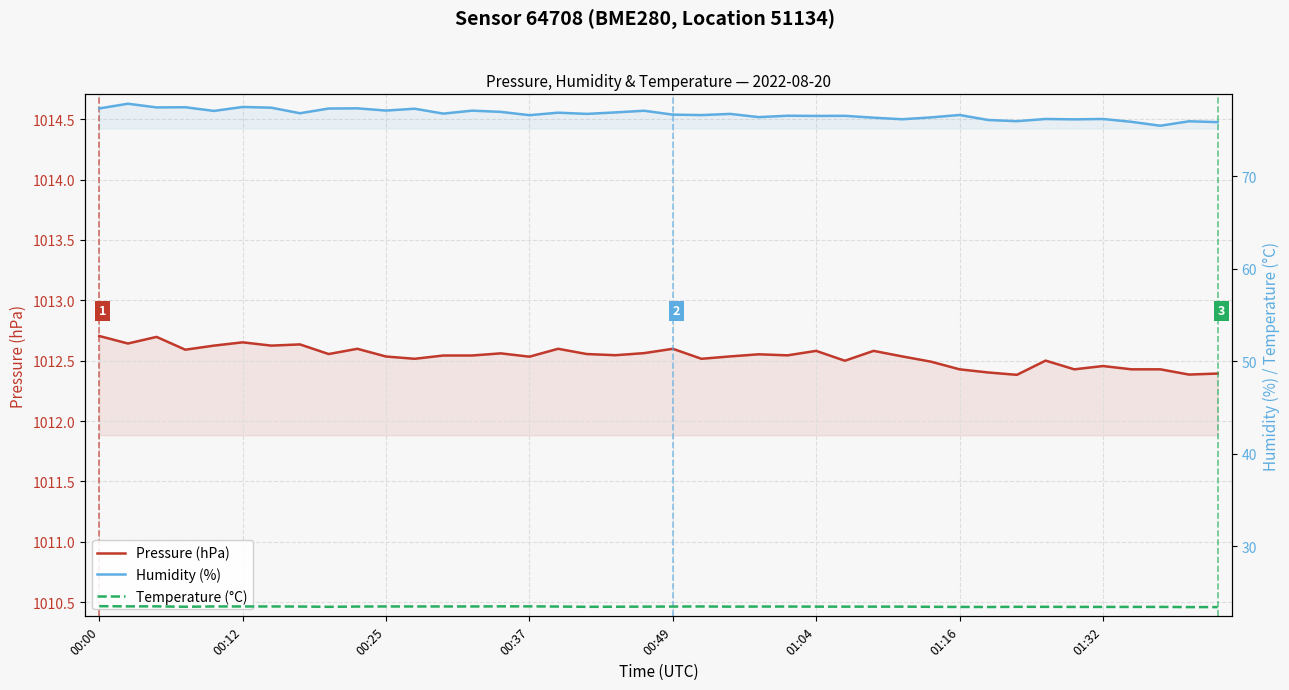

At which category does the chart reach its minimum across all series?

38